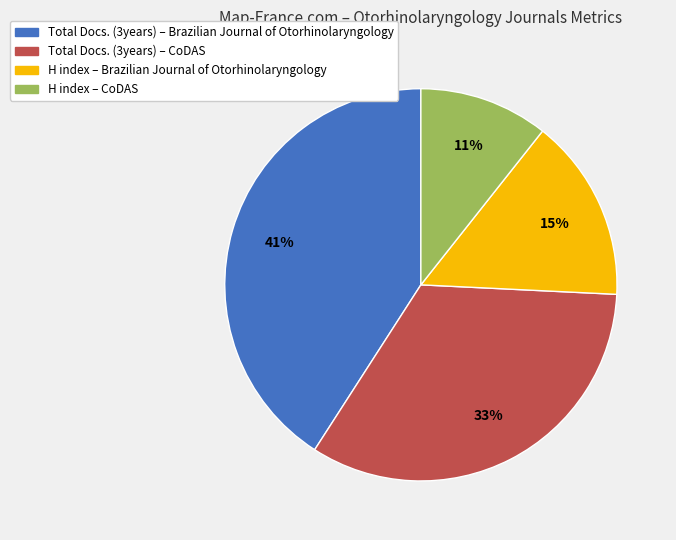

The H index – CoDAS slice represents 1% of the pie. True or false?

False